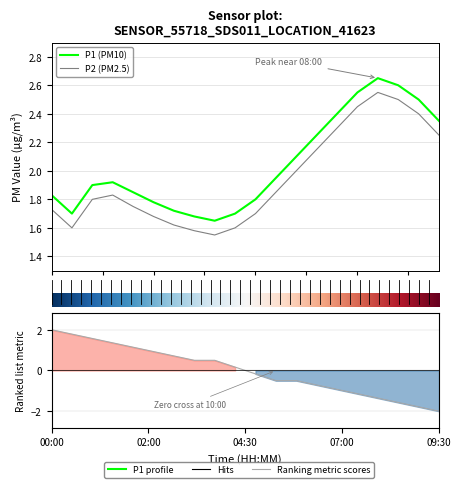

At 09:30, list the series in order from largest to smallest.

P1, P2